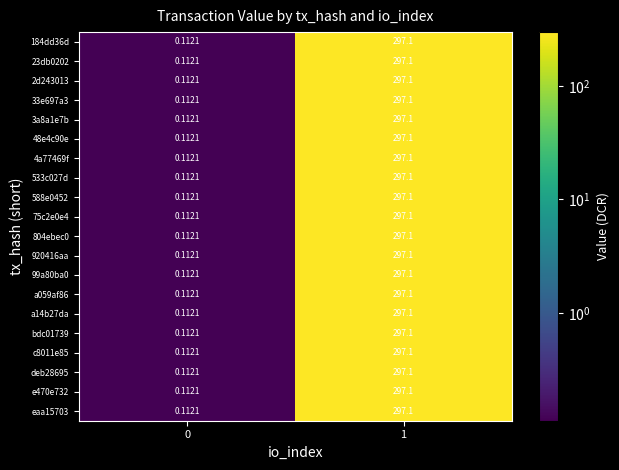

Is the value of 23db0202 at 1 greater than the value of 920416aa at 0?

Yes